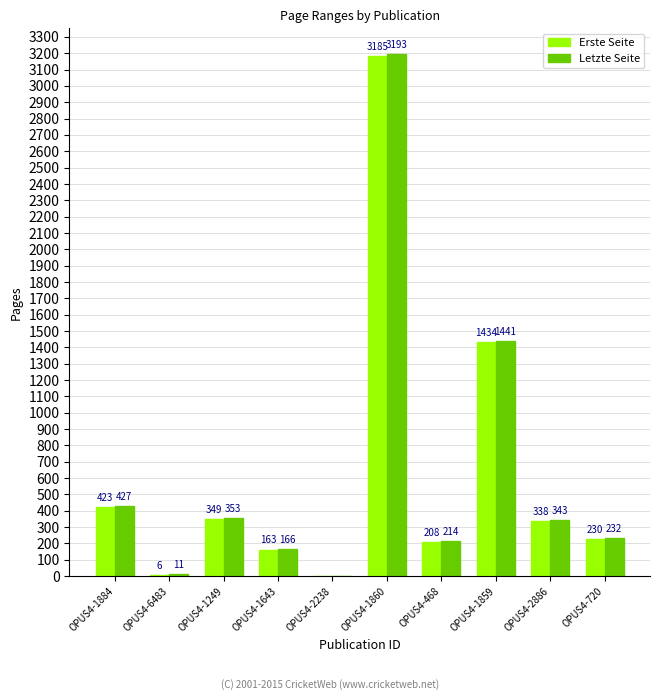

Is the value of Erste Seite at OPUS4-468 greater than the value of Letzte Seite at OPUS4-2238?

Yes